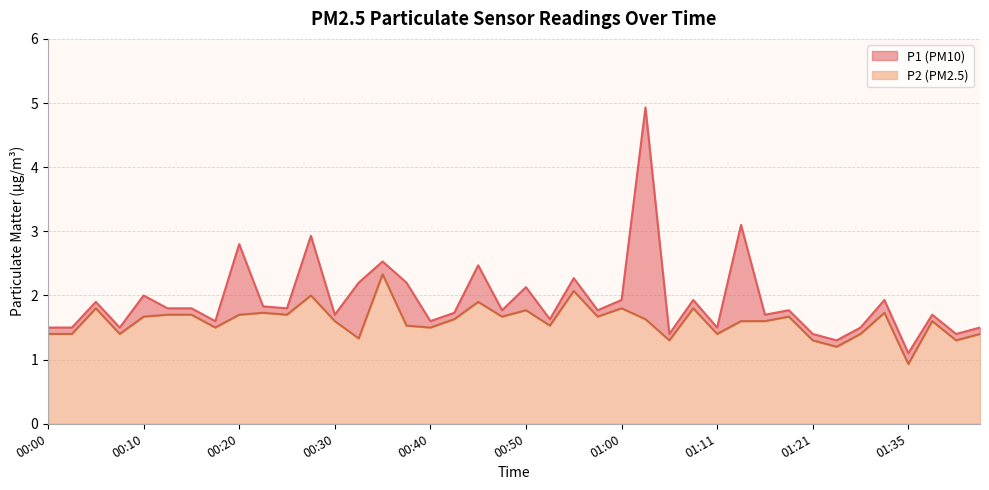

In P1, how many points are lower than both neighbors (excluding endpoints)?

14